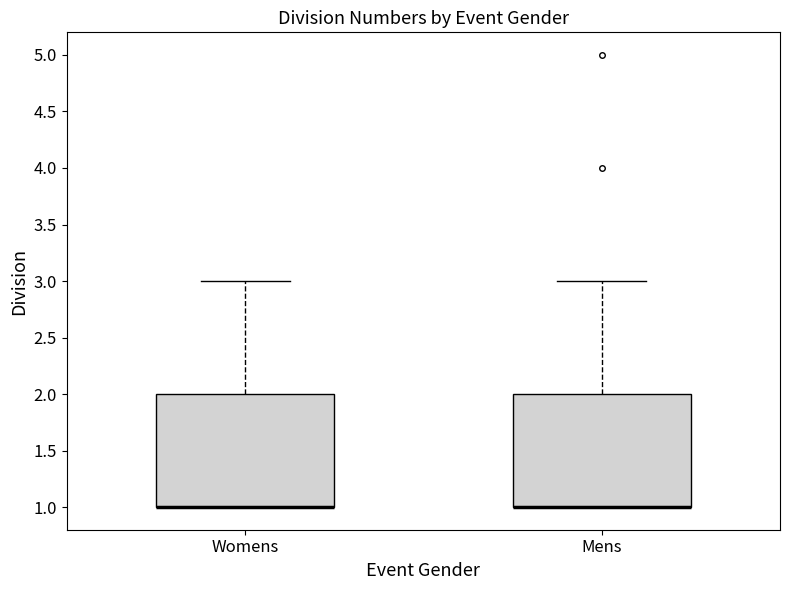

Reading left to right, transcribe this box plot: for each box, give where its median line is, the range the box spans, and where its two whiskers end, as read against the y-axis. The values are not printed on the chart, so give them approximately, as read against the axis.

Womens: median 1 (drawn on the box's lower edge), box 1 to 2, whiskers 1 to 3
Mens: median 1 (drawn on the box's lower edge), box 1 to 2, whiskers 1 to 3